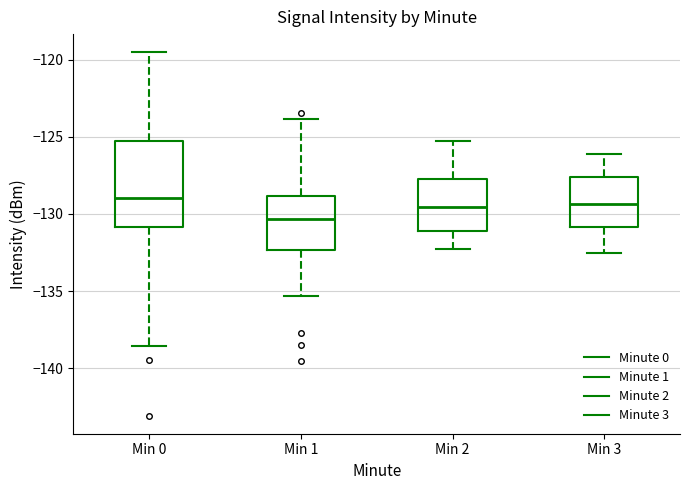

Reading left to right, transcribe this box plot: for each box, give where its median line is, the range the box spans, and where its two whiskers end, as read against the y-axis. The values are not printed on the chart, so give them approximately, as read against the axis.

Min 0: median -129.0, box -131.0 to -125.5, whiskers -138.5 to -119.5
Min 1: median -130.5, box -132.5 to -129.0, whiskers -135.5 to -124.0
Min 2: median -129.5, box -131.0 to -127.5, whiskers -132.5 to -125.5
Min 3: median -129.5, box -131.0 to -127.5, whiskers -132.5 to -126.0